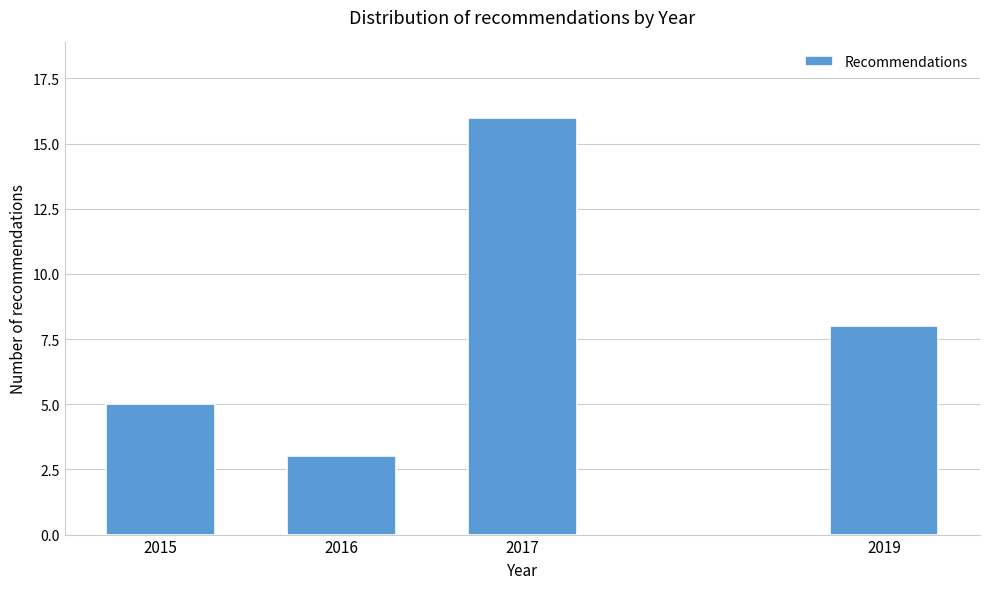

Reading right to left, extract all data points from this chart.

8	16	3	5